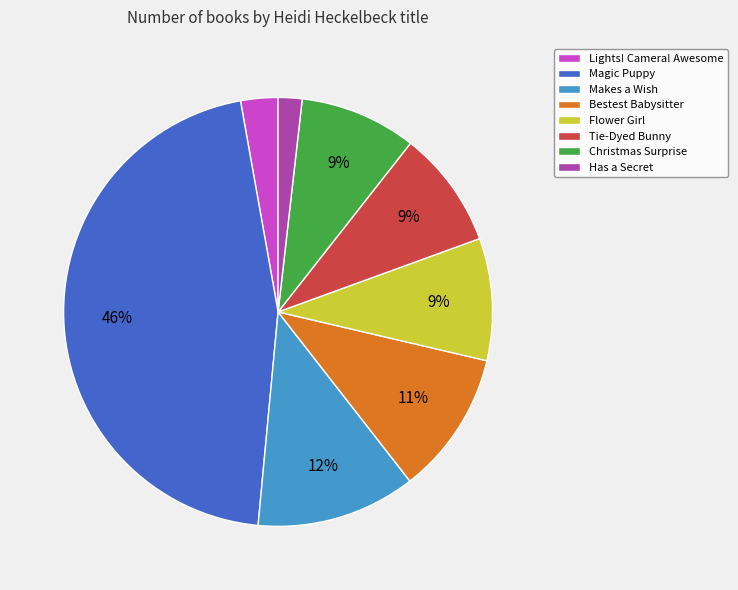

True or false: Christmas Surprise accounts for 20% of the total.

False